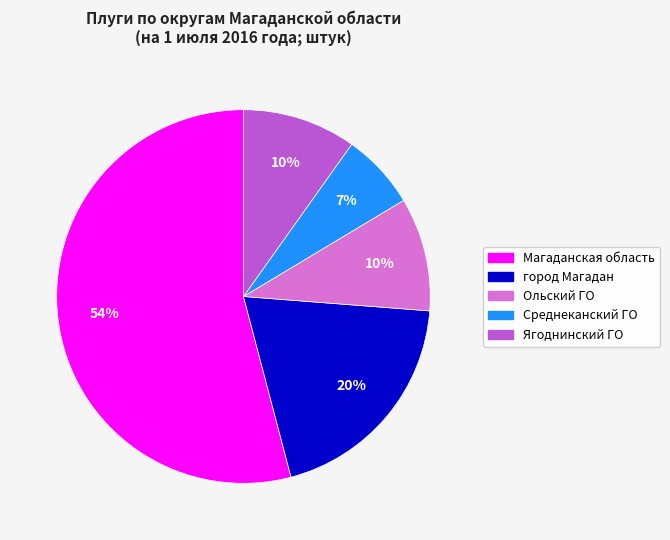

Is there a majority slice in this chart?

Yes